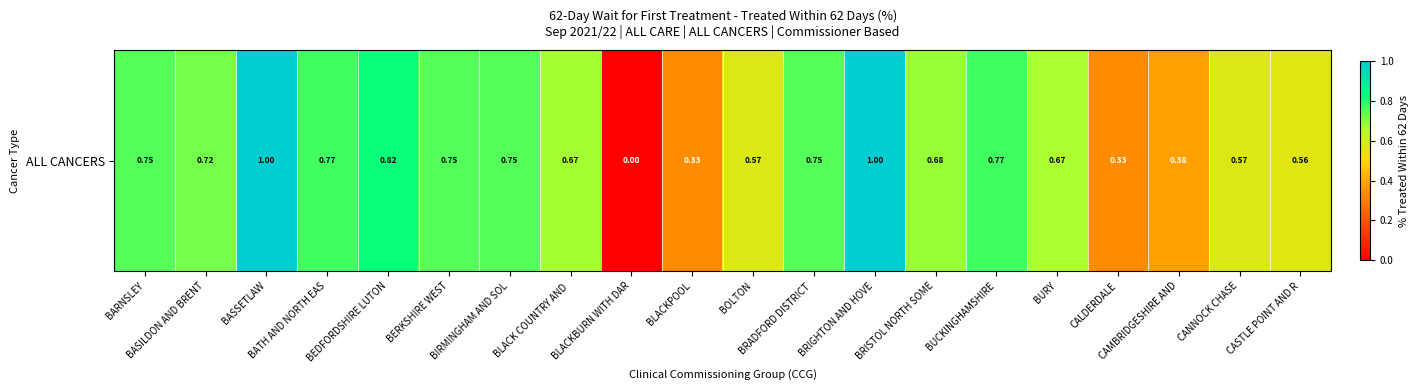

Which has a higher value, BLACKPOOL or BRADFORD DISTRICT ?

BRADFORD DISTRICT 